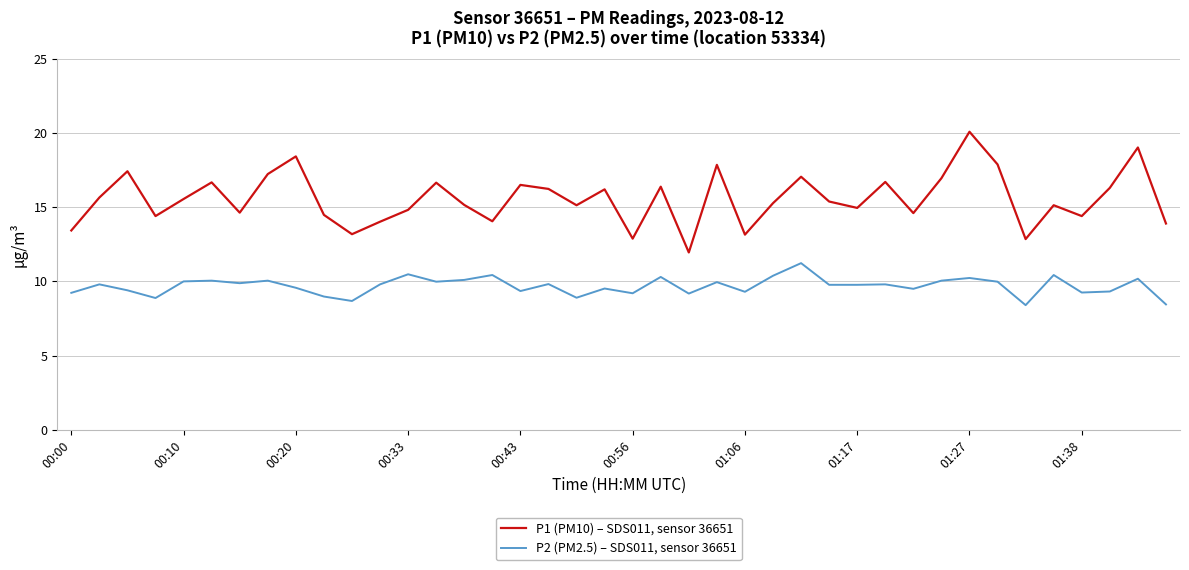

How many categories are shown in the chart?

40